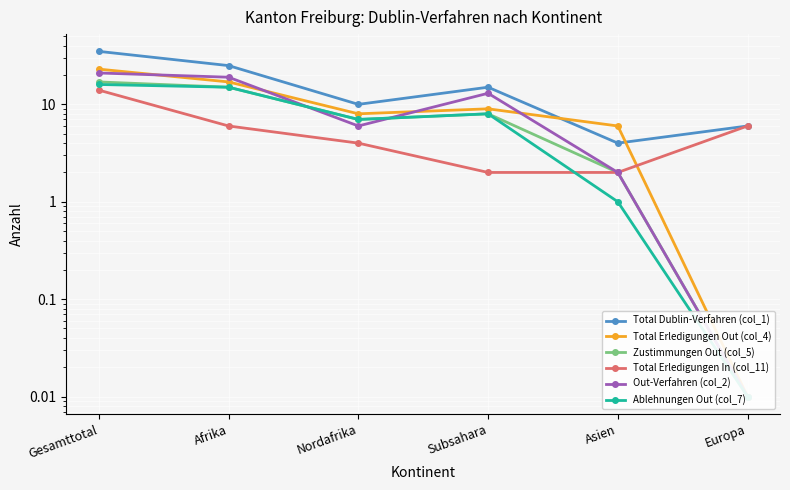

What is the value of the Ablehnungen Out (col_7) point at the 5th from the left?

1.0